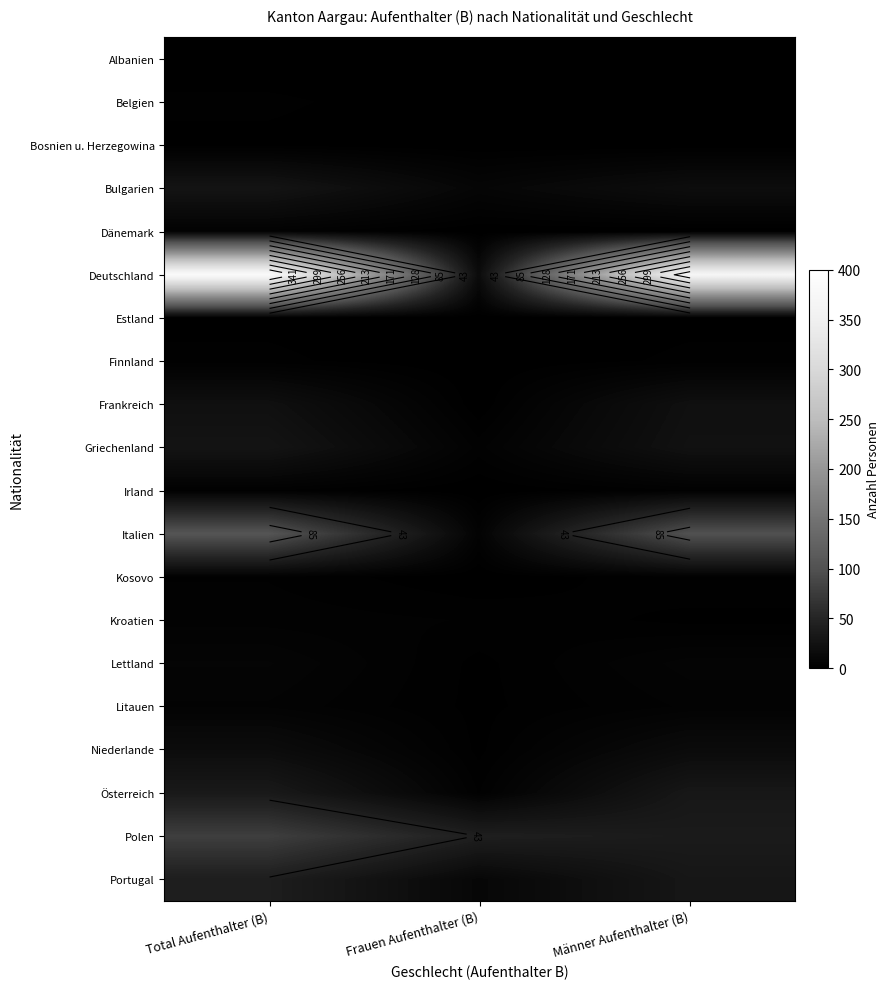

Rank the categories by Kosovo value from highest to lowest.

Total Aufenthalter (B), Männer Aufenthalter (B), Frauen Aufenthalter (B)